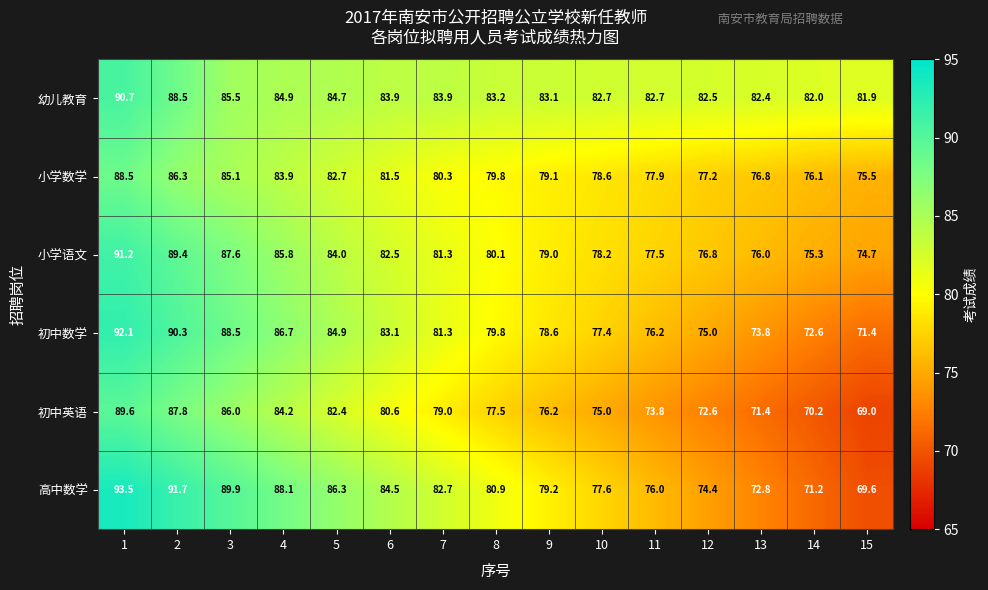

What is the approximate value of 初中数学 at 2?

90.3